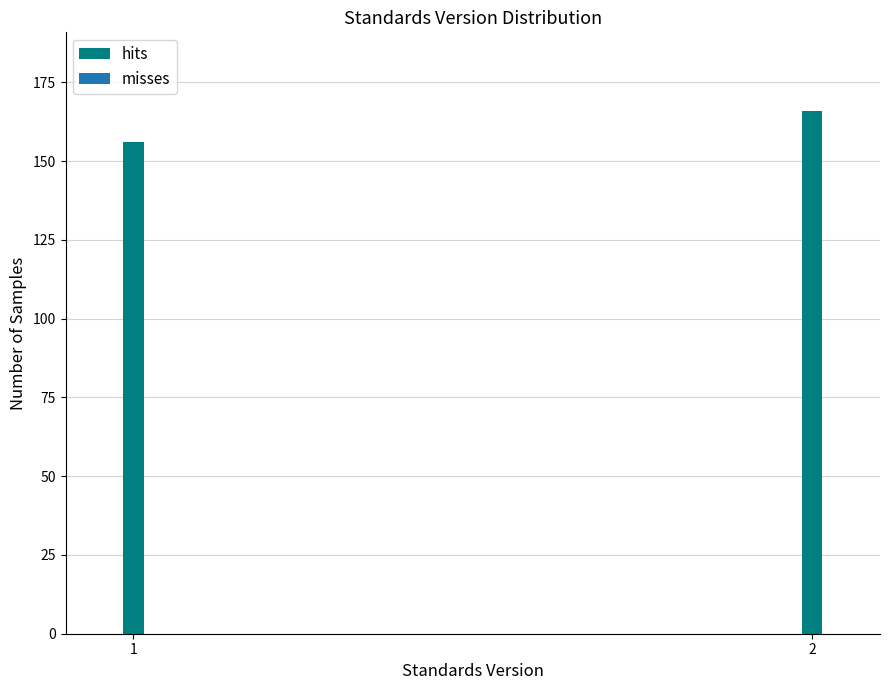

Reading left to right, transcribe all the data shown in this chart.

156	166